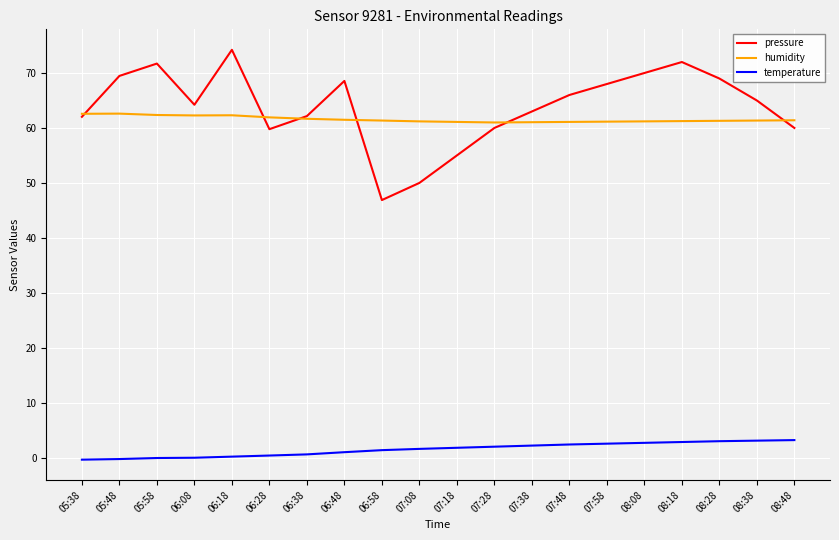

What position from the right is 06:58?

12